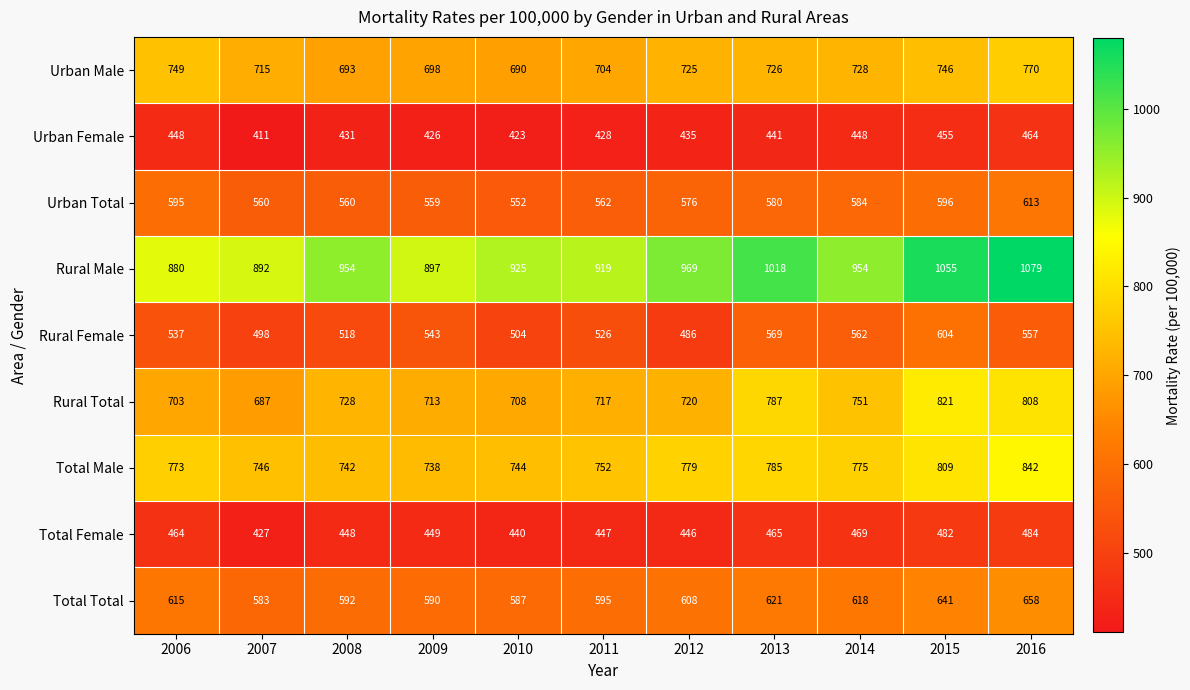

Which series changed the most between 2009 and 2012?

Rural Male